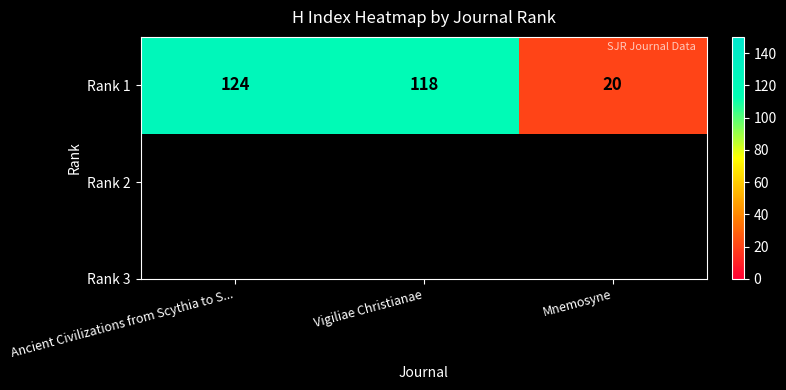

Reading left to right, extract all data points from this chart.

124	118	20